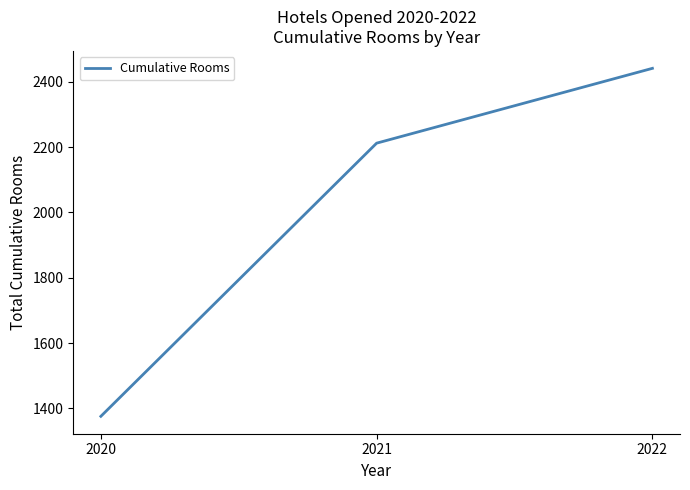

True or false: the data shows 421 at 2020.

False